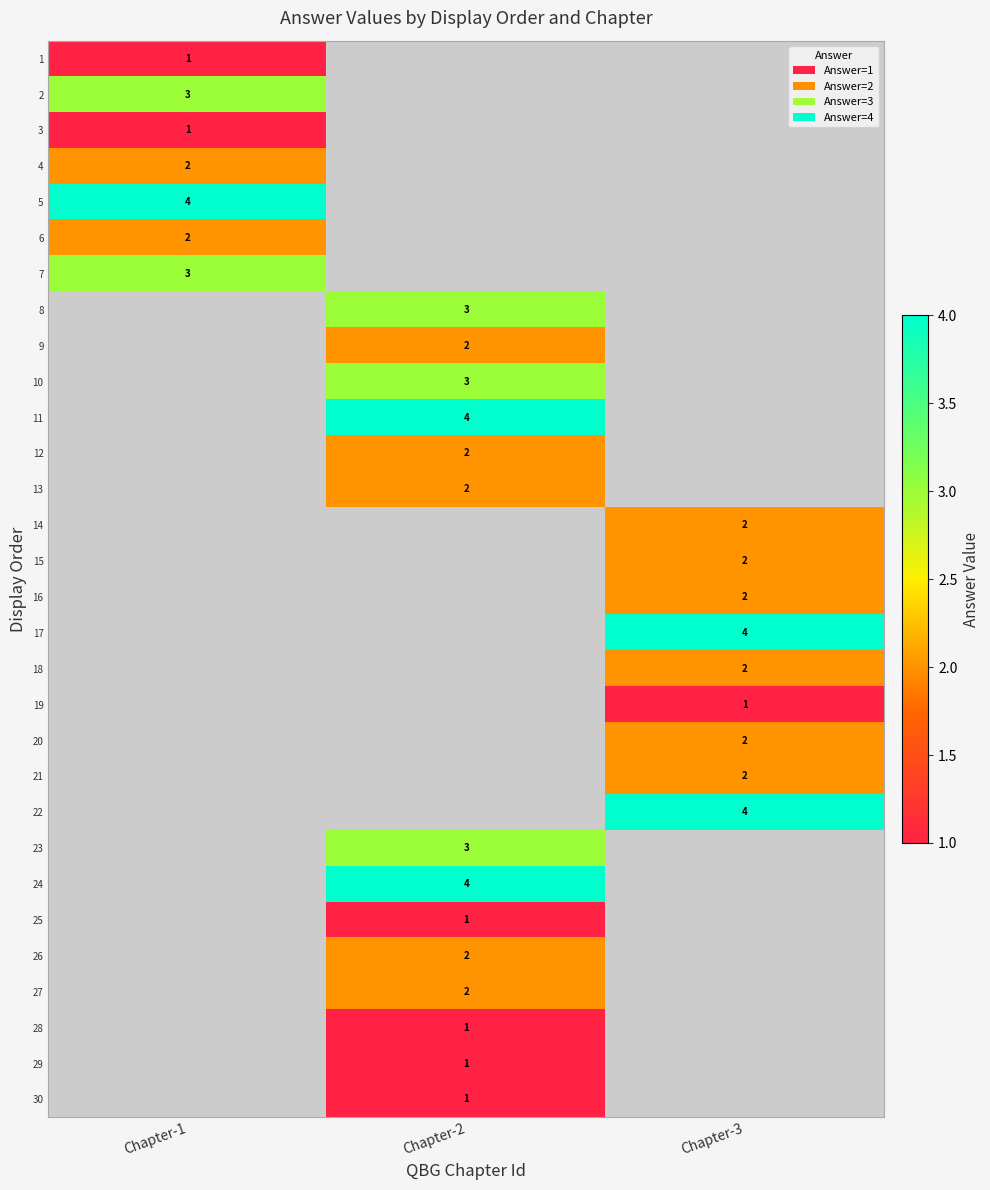

Which label corresponds to the smallest value in the chart?

Chapter-1